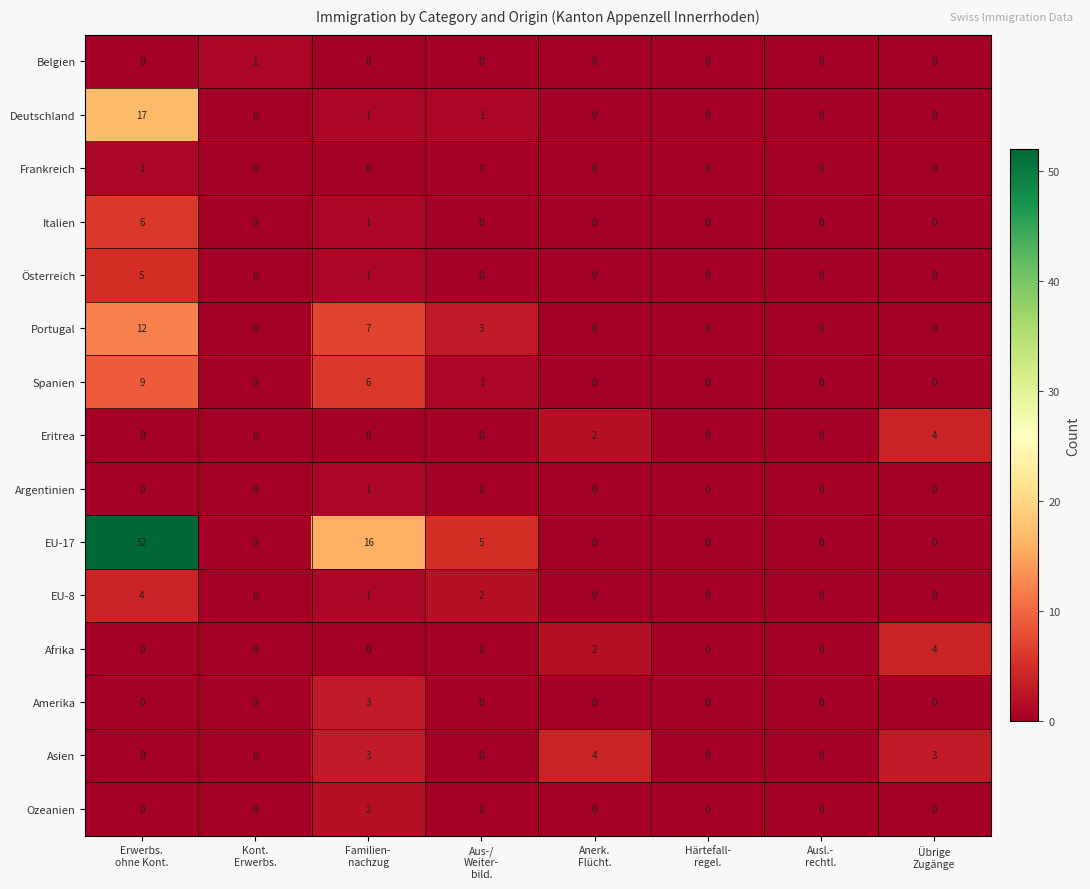

What is the sum of all Eritrea values?

6